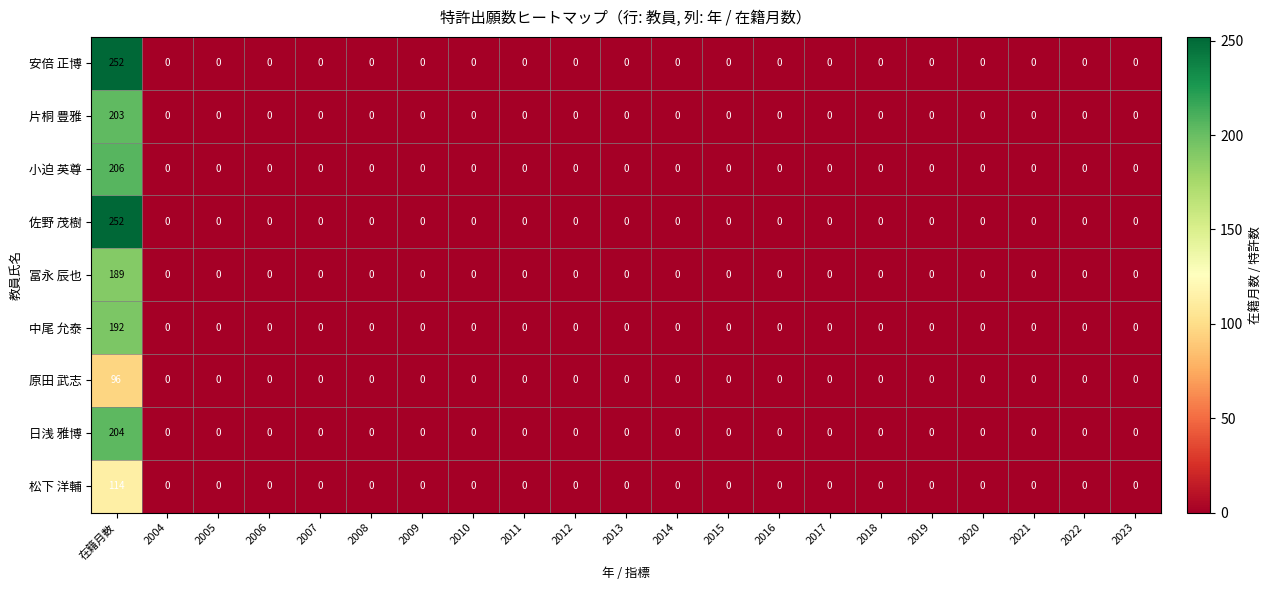

What is the maximum value shown in the chart?

252